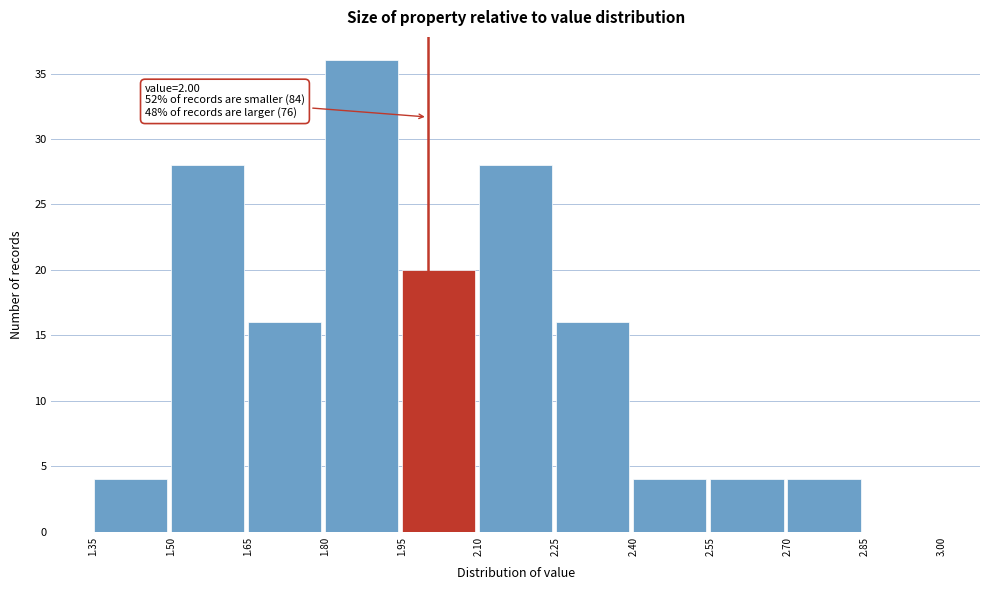

Over which range of the x-axis is the bar tallest?

1.80 to 1.95